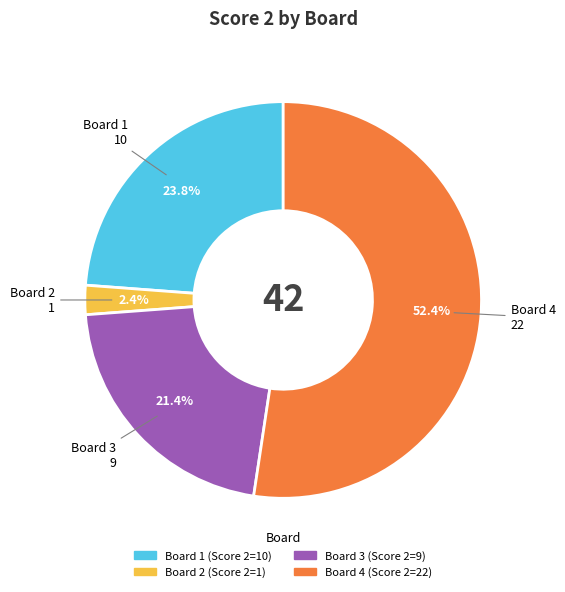

Between Board 4 and Board 3, which is larger?

Board 4